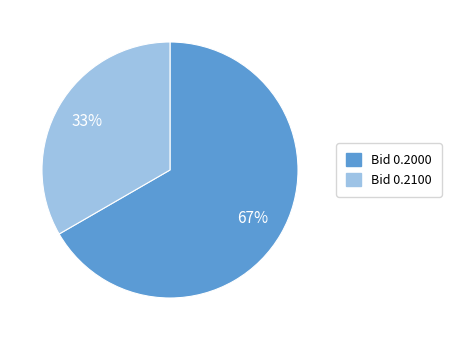

To the nearest percent, what is the average slice percentage?

50%